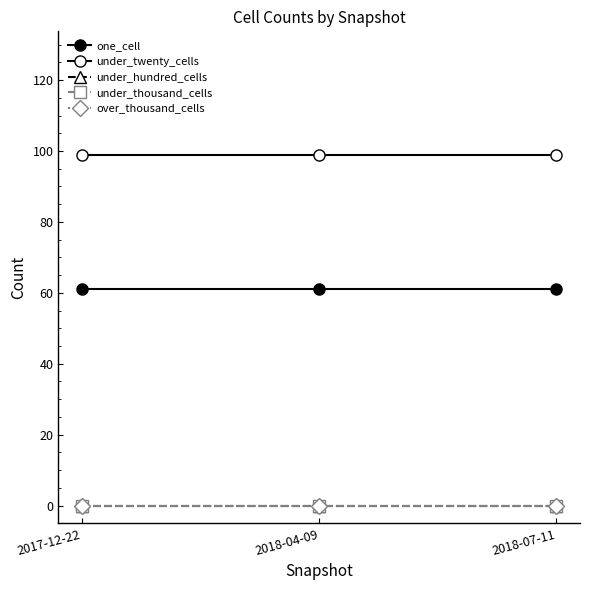

Is the value of over_thousand_cells at 2018-07-11 greater than the value of under_hundred_cells at 2018-04-09?

No